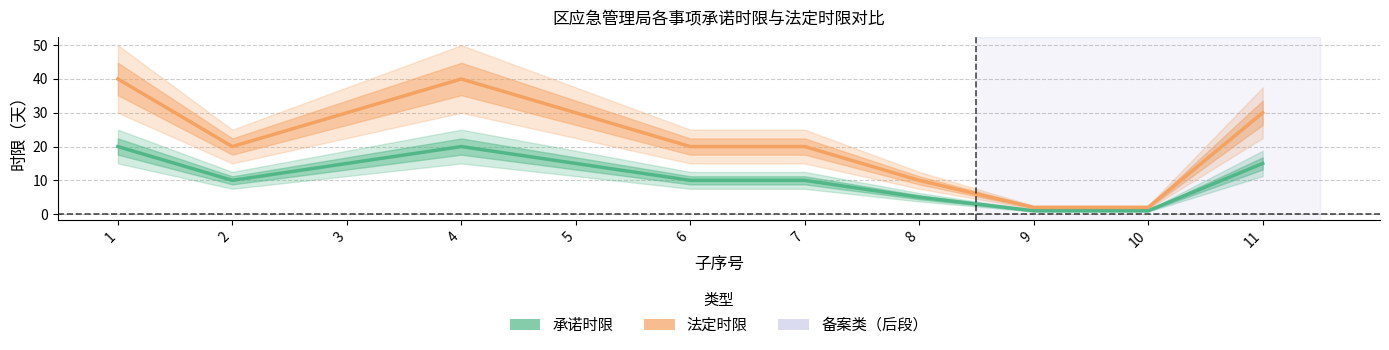

What is the maximum value for 承诺时限?

20